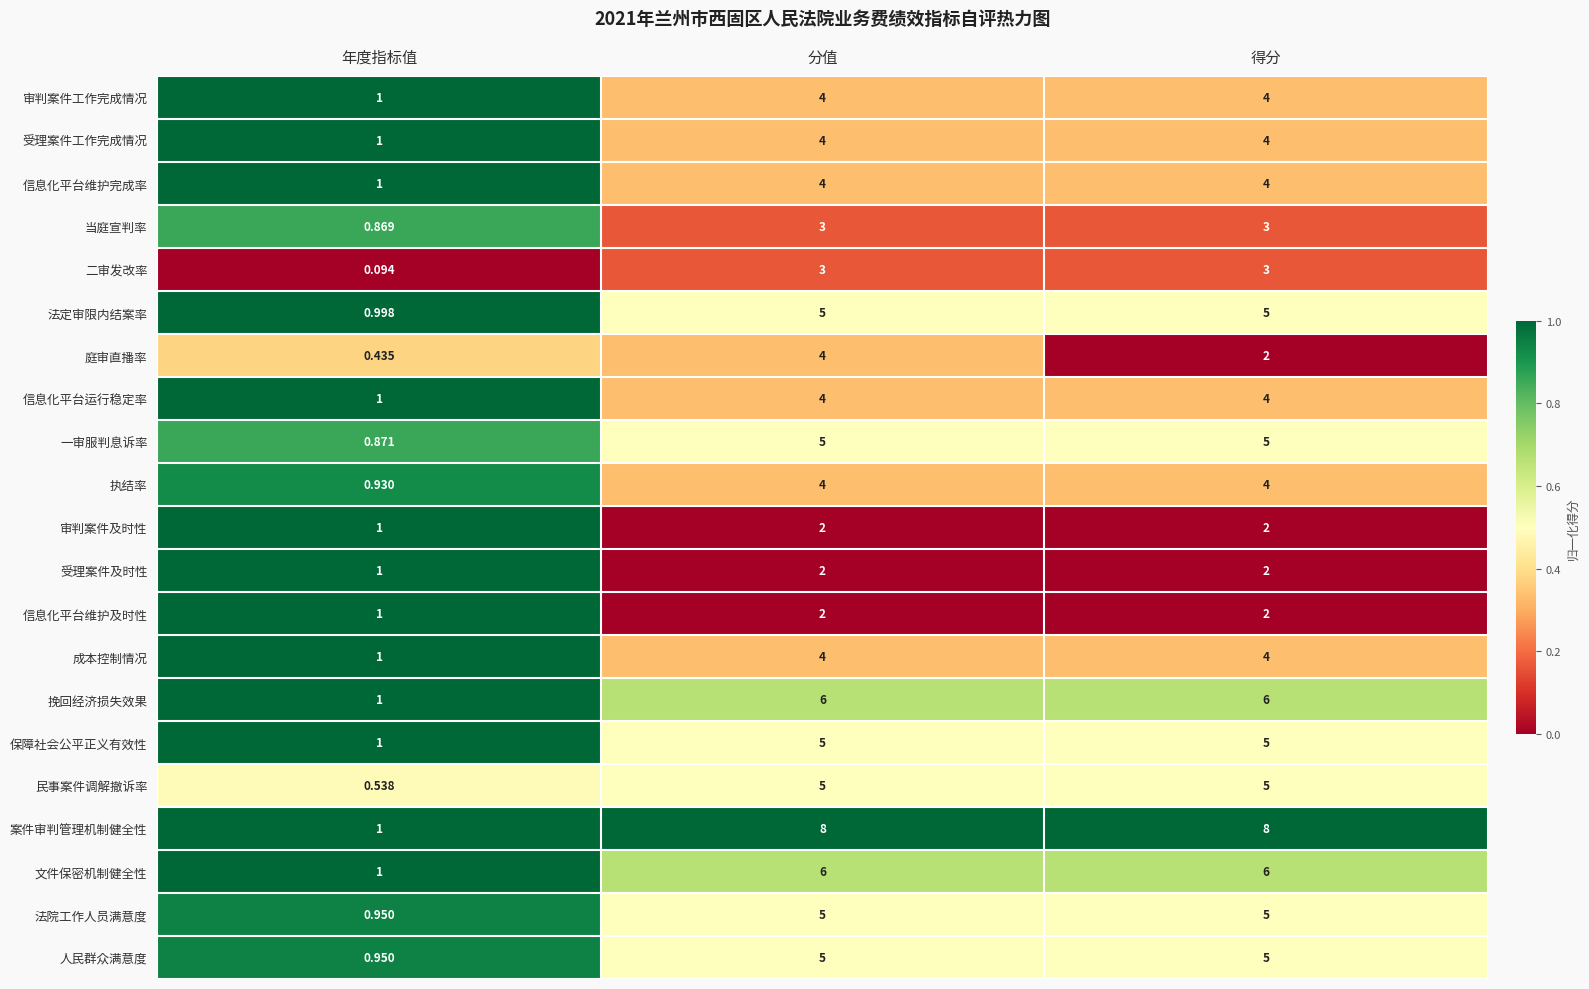

Is the value of 法院工作人员满意度 at 分值 greater than the value of 审判案件工作完成情况 at 得分?

Yes